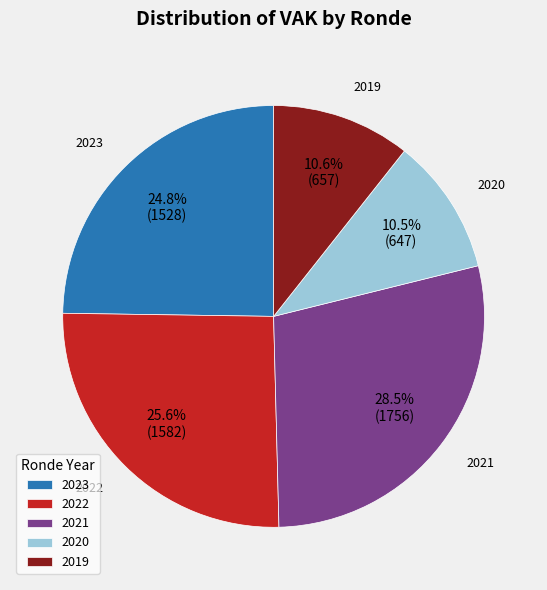

Which slice is the largest?

2021